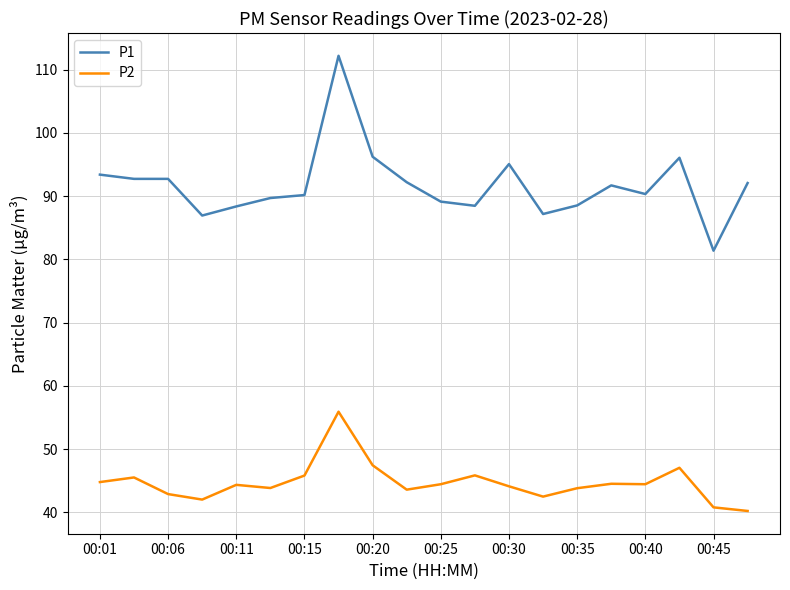

True or false: P1 and P2 intersect in this chart.

False